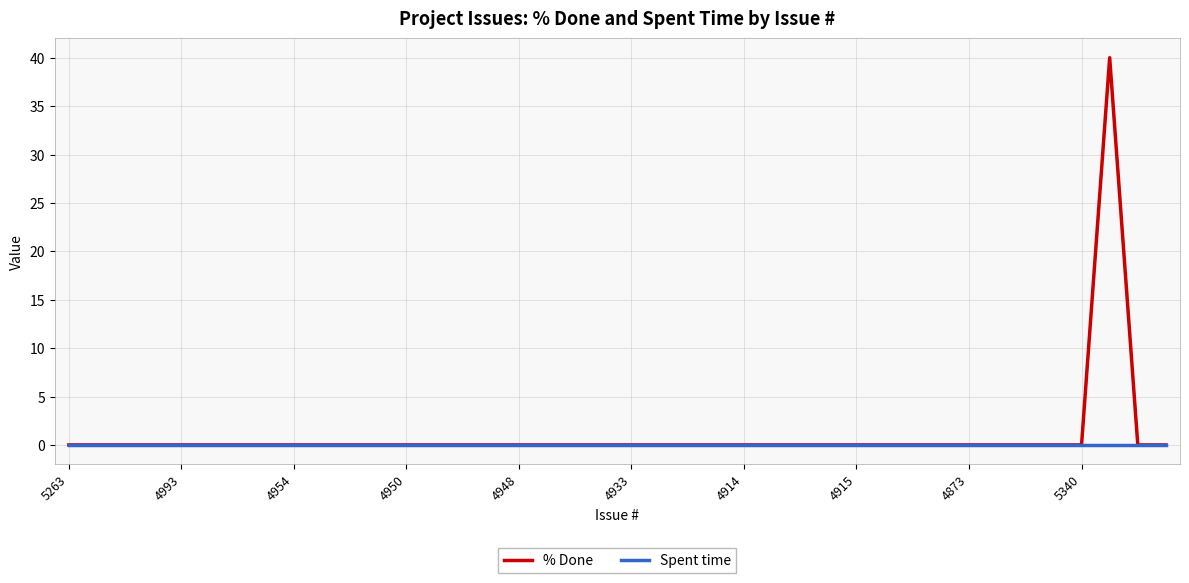

How many lines are shown in the chart?

2